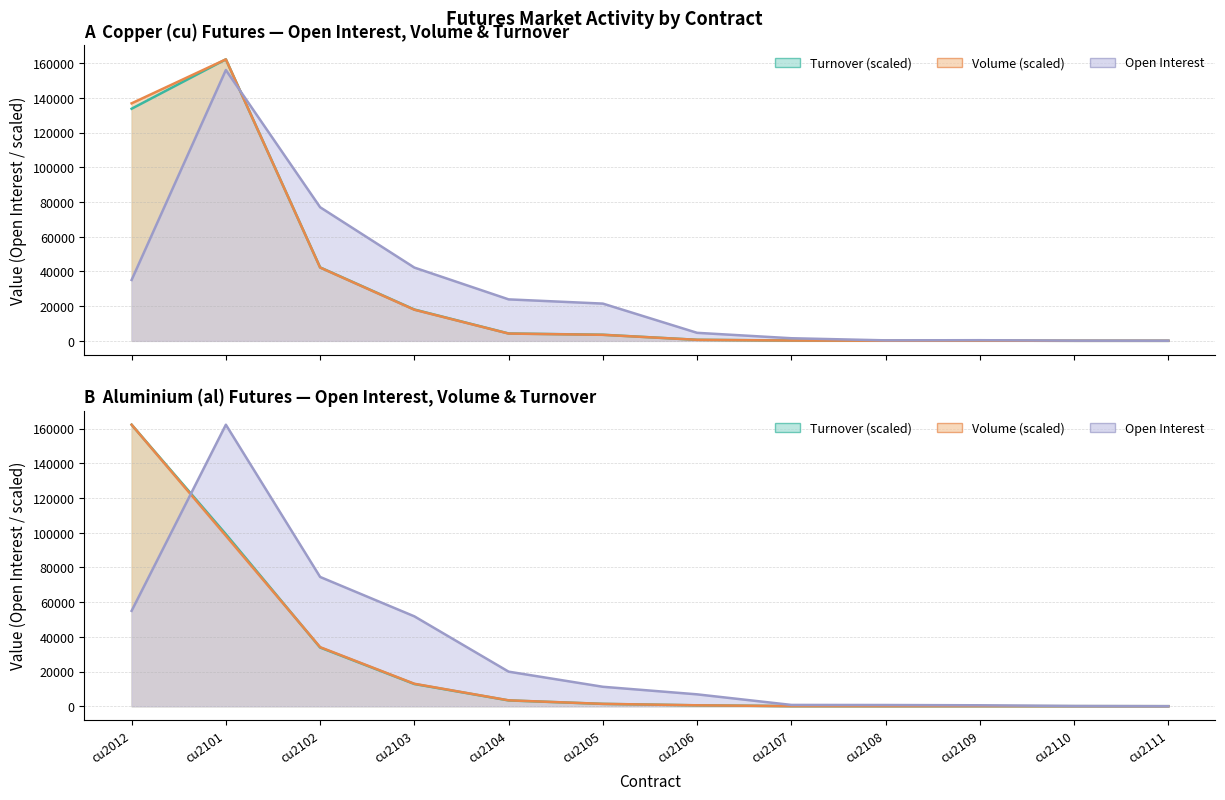

In Turnover, how many points are higher than both neighbors (excluding endpoints)?

2